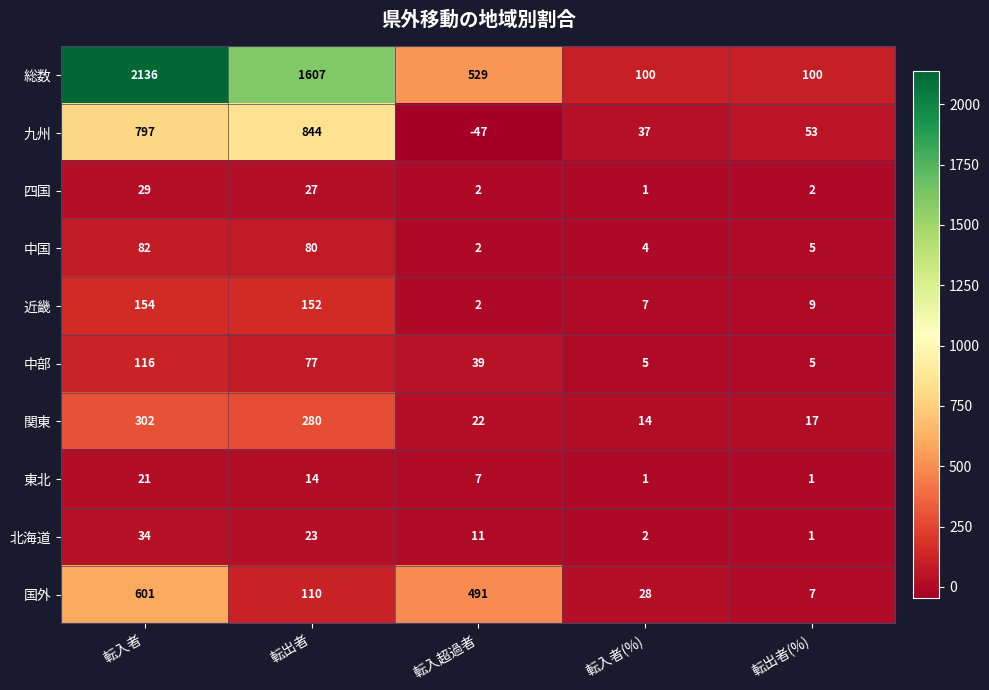

Is it true that 近畿 equals 152 at 転出者?

True